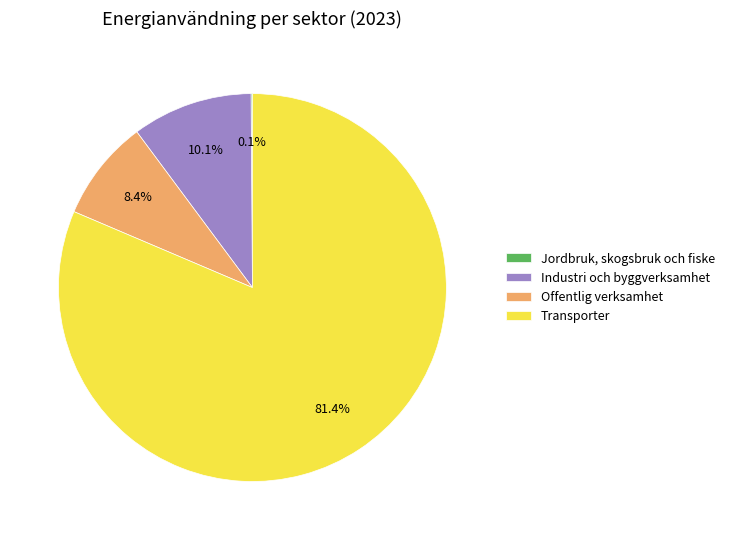

Does Transporter represent more than half of the total?

Yes